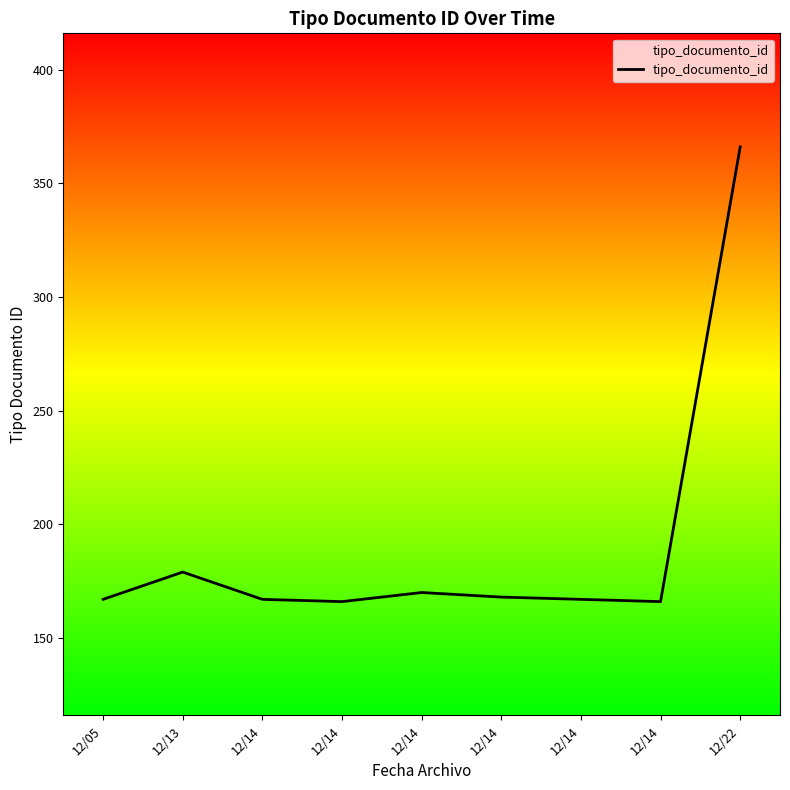

What is the value of the 3rd point from the left?

167